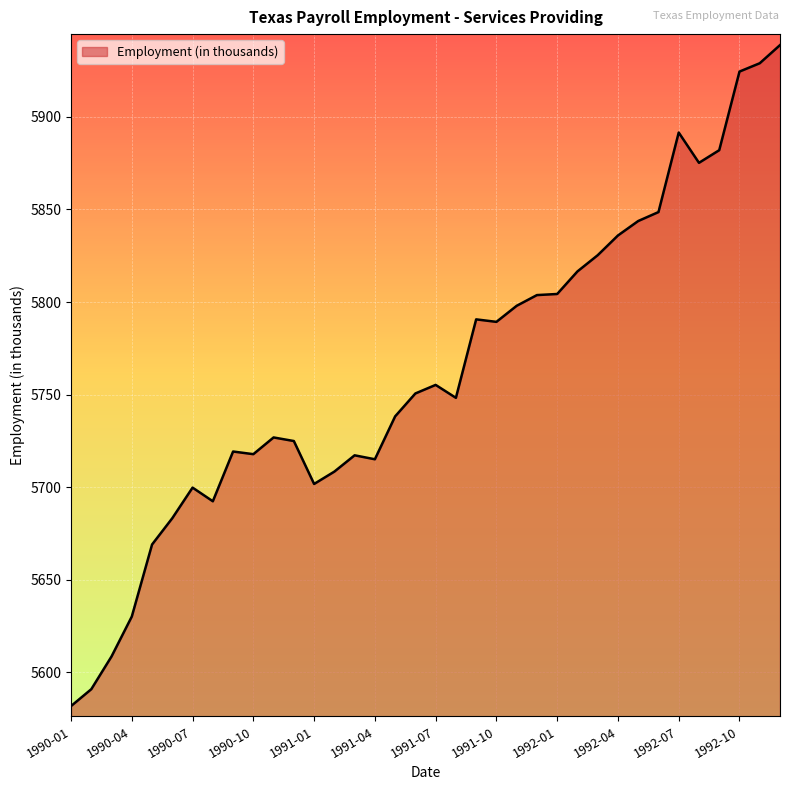

What is the maximum value shown in the chart?

5938.8